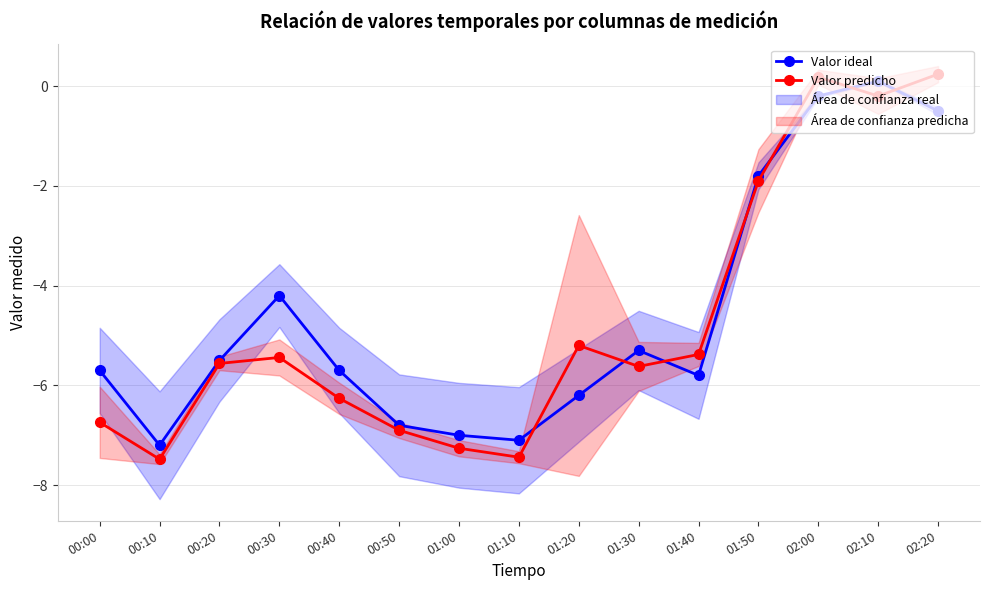

How many negative values does the Valor ideal series have?

14